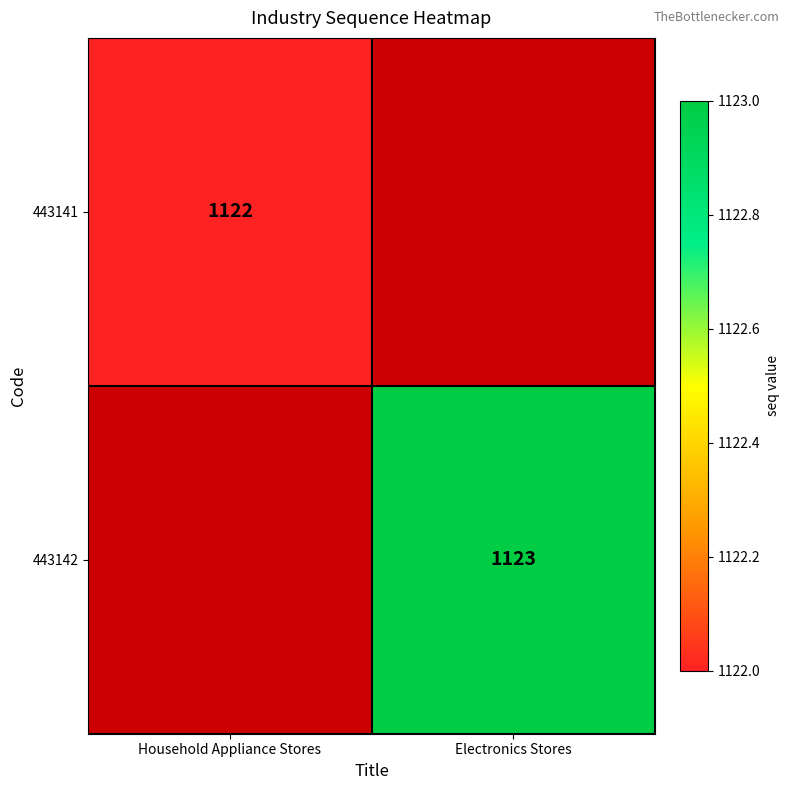

Is it true that 443141 equals 441.9 at Household Appliance Stores?

False